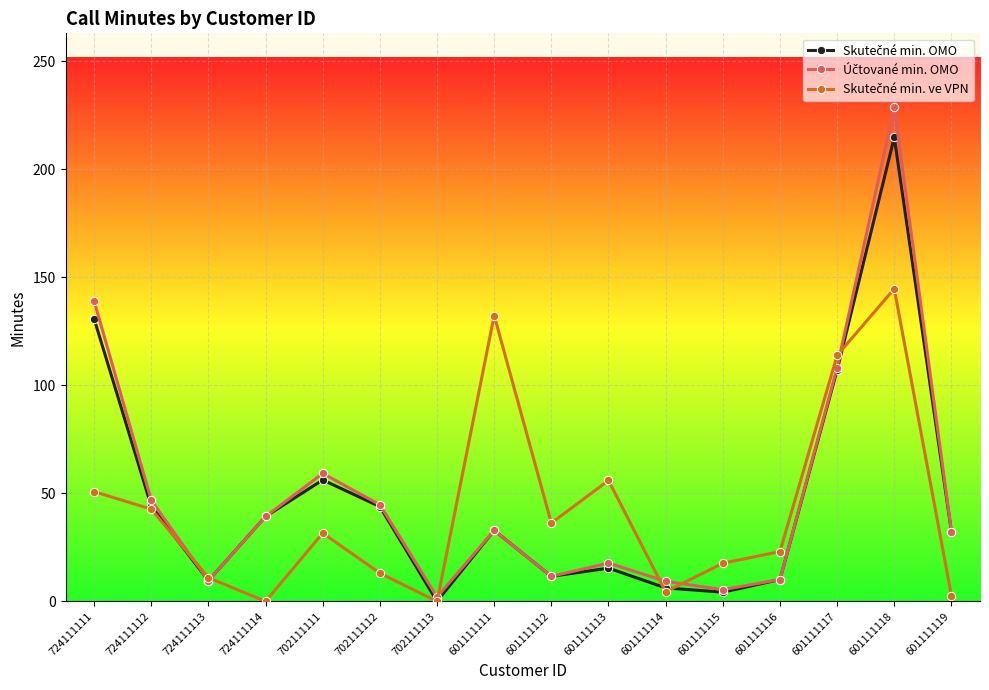

What is the difference between the highest and lowest values at 601111117?

6.8